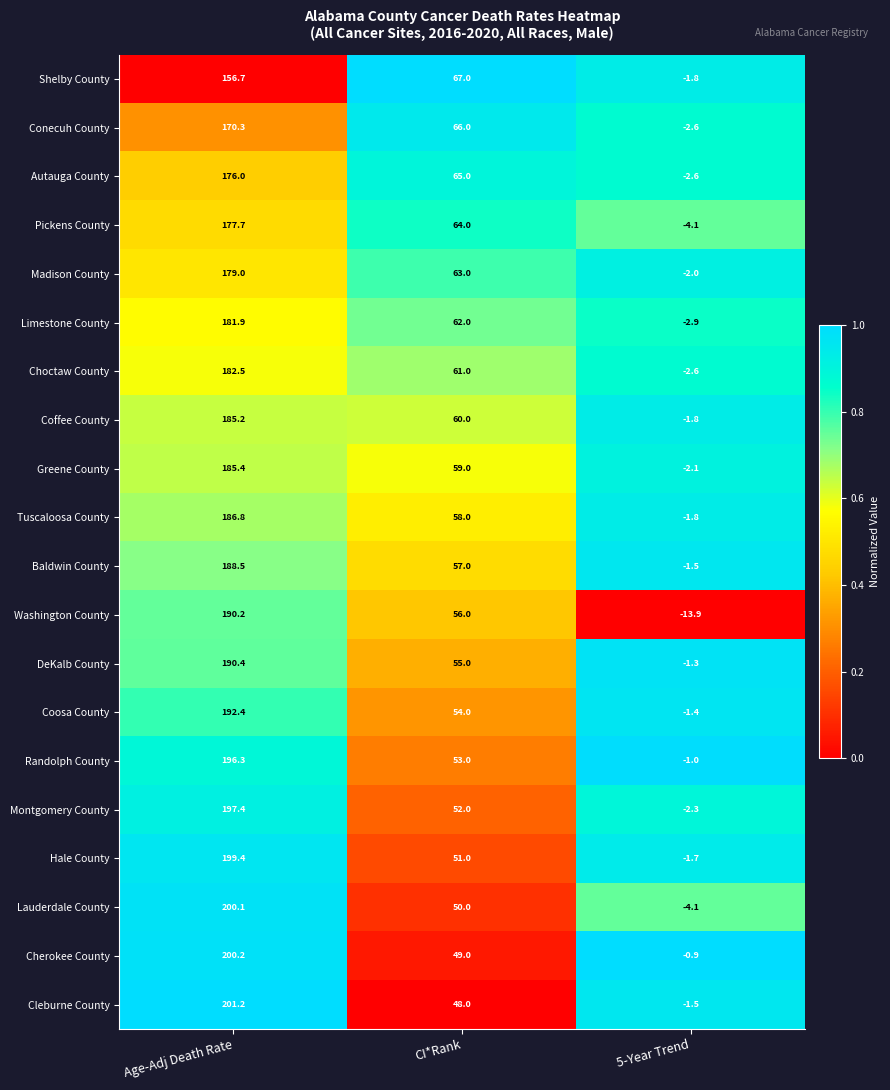

The Baldwin County series shows 21.1 at CI*Rank. True or false?

False